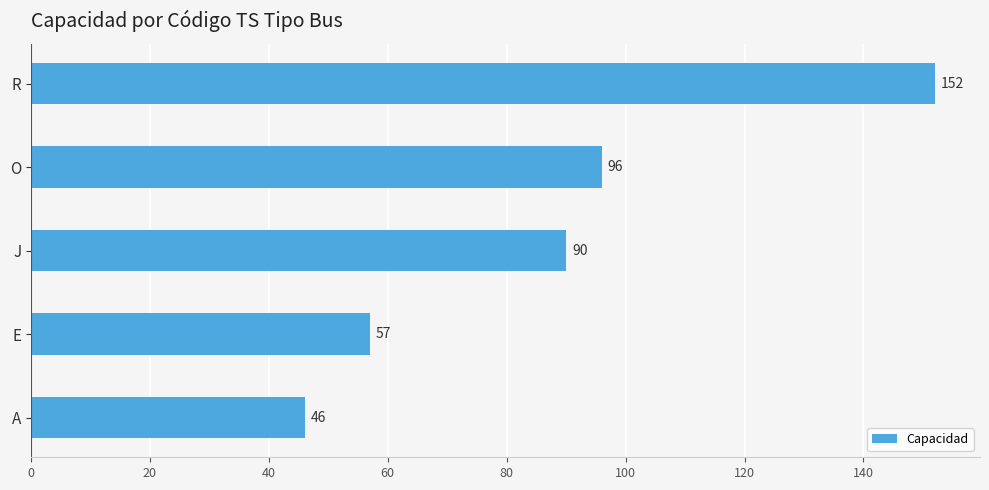

True or false: the data shows 76 at E.

False